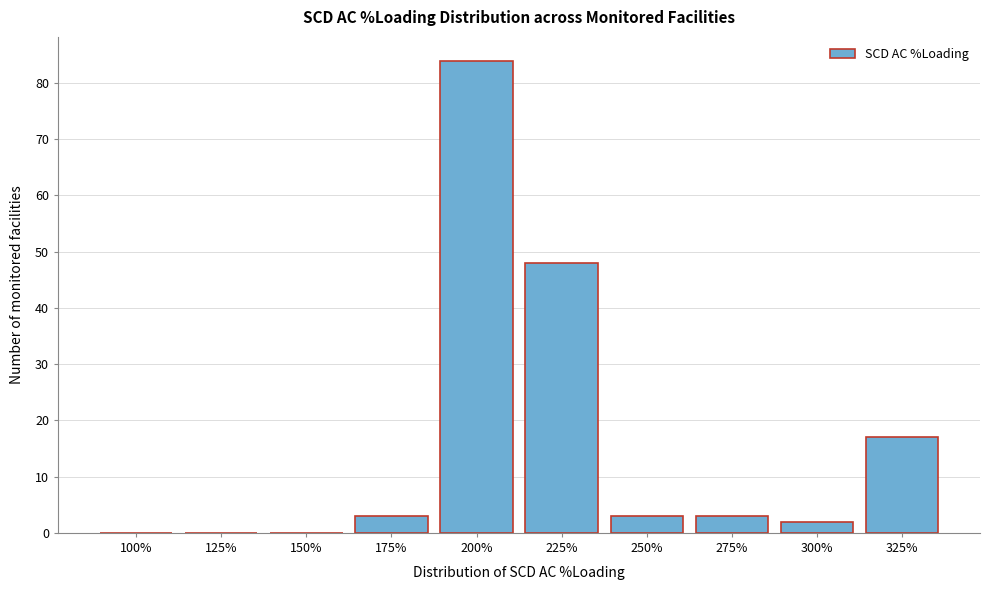

Reading left to right, extract all data points from this chart.

100%=0	125%=0	150%=0	175%=3	200%=84	225%=48	250%=3	275%=3	300%=2	325%=17